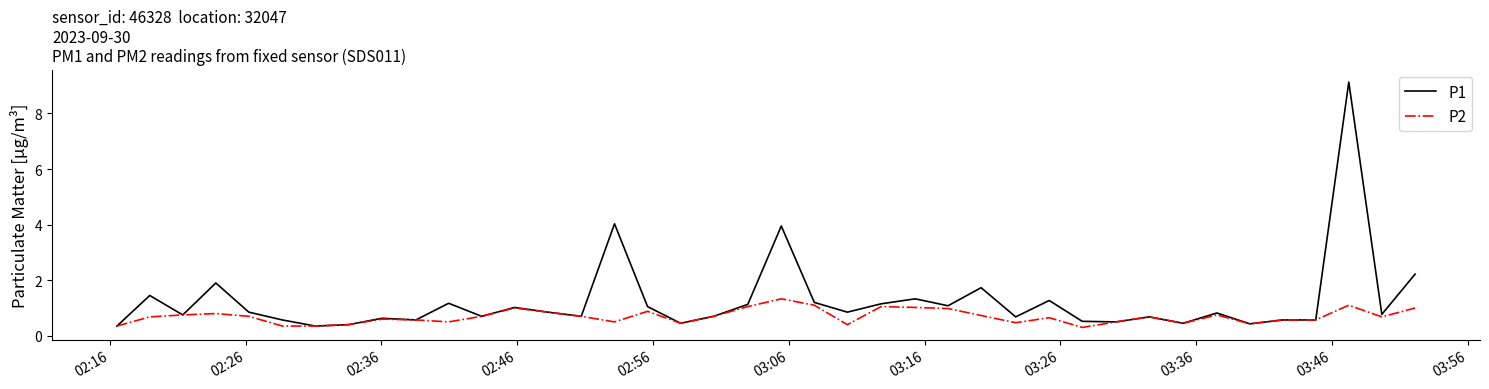

Rank the series by their maximum value, from highest to lowest.

P1, P2